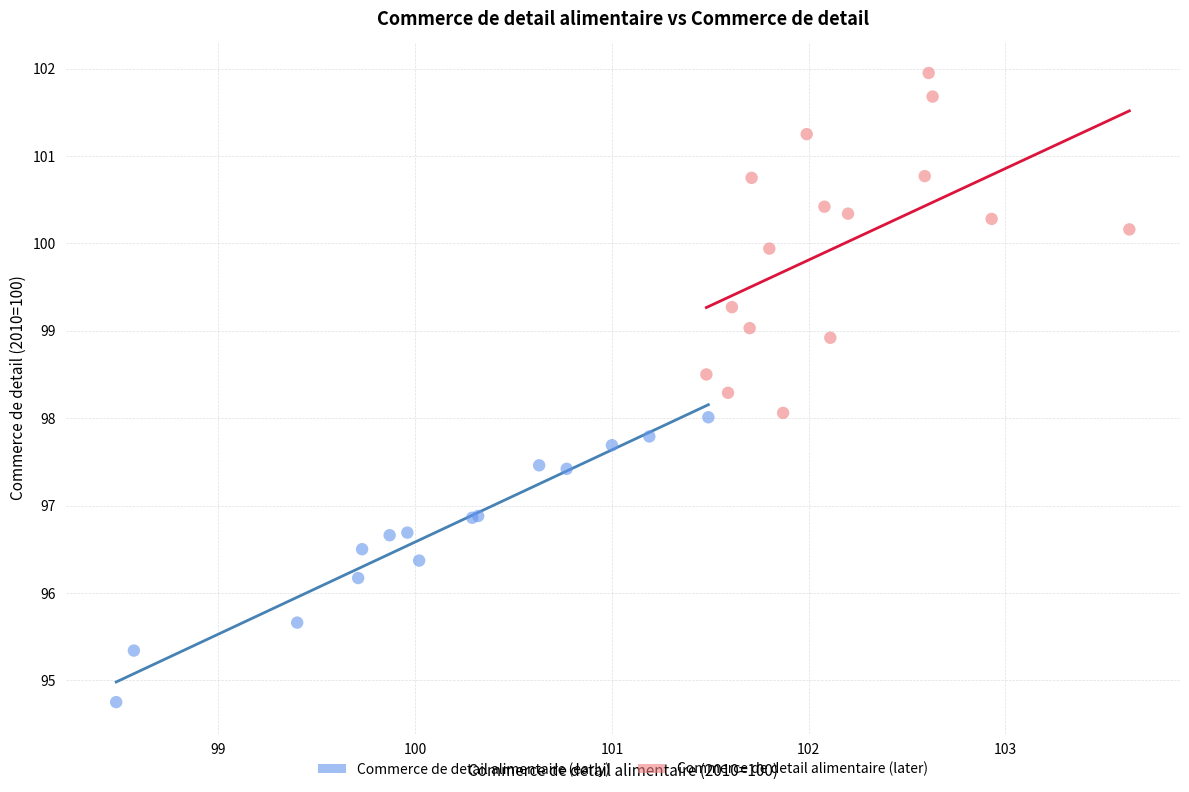

Which series has the widest spread of Y values?

Commerce de detail alimentaire (later)